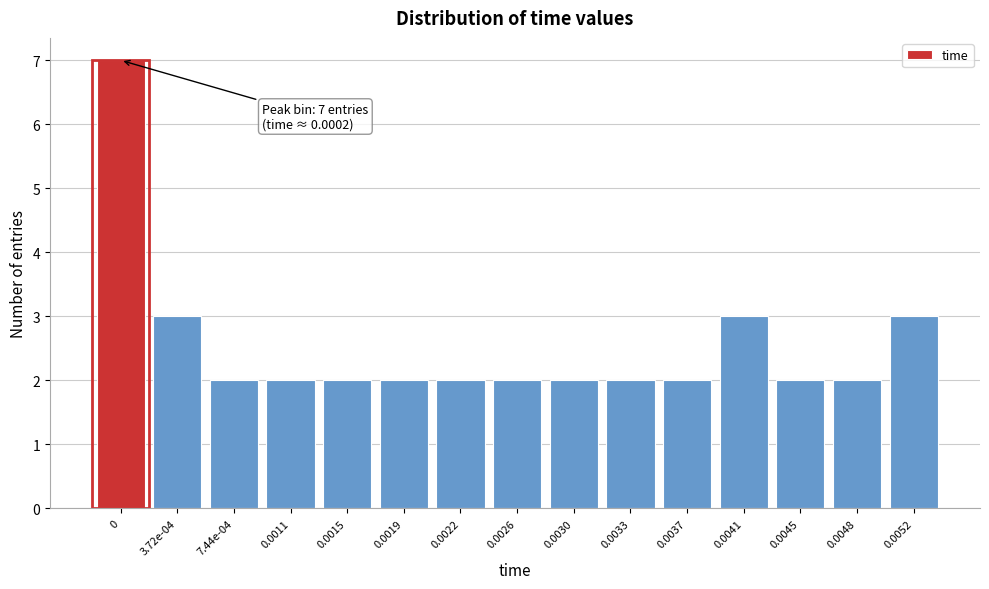

Reading right to left, extract all data points from this chart.

3	2	2	3	2	2	2	2	2	2	2	2	2	3	7